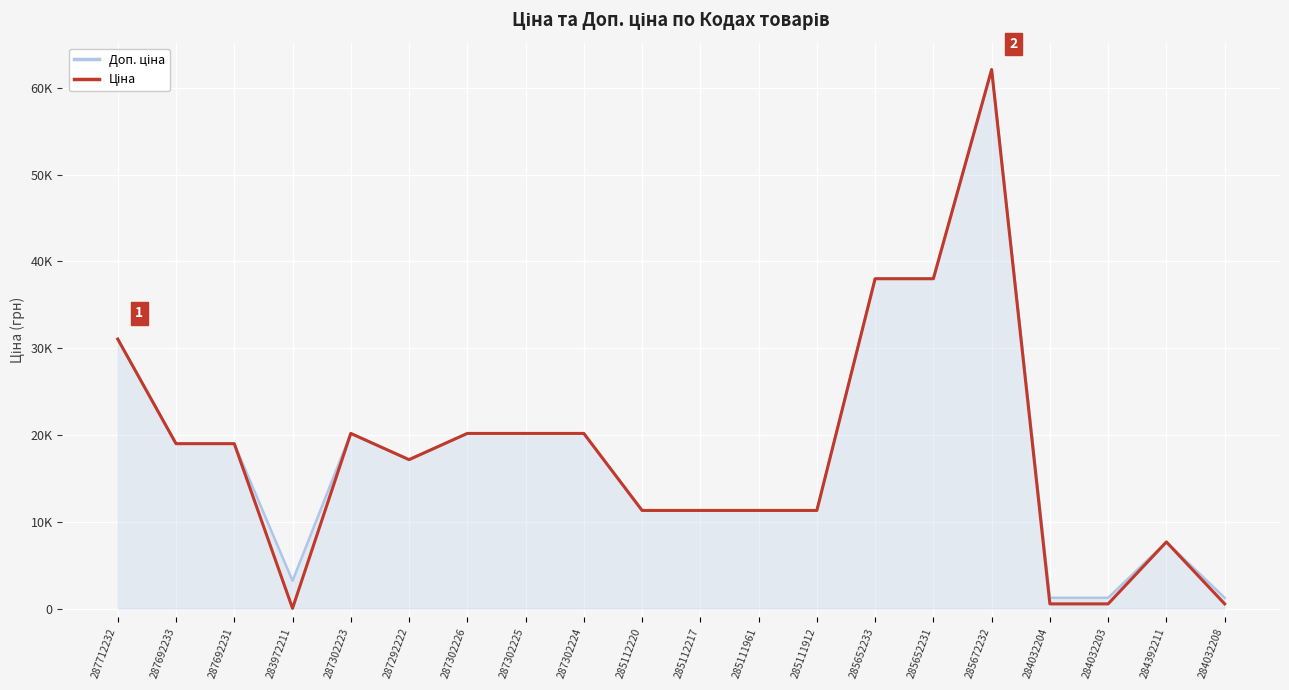

Is the value of Доп. ціна at 285672232 greater than the value of Ціна at 287692233?

Yes